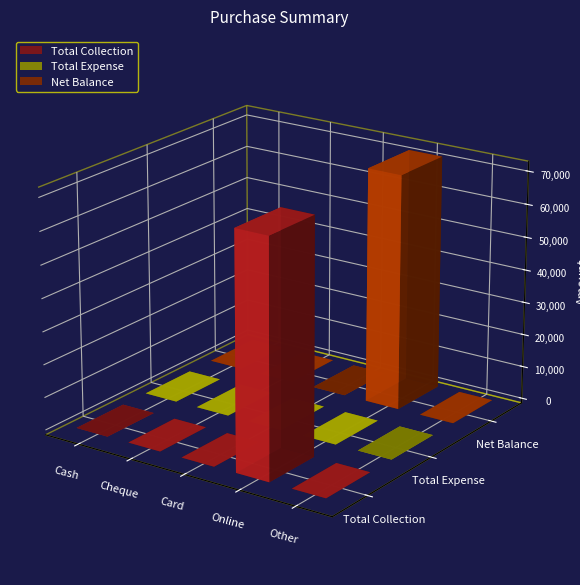

The value of Net Balance at Online is 71500. True or false?

True